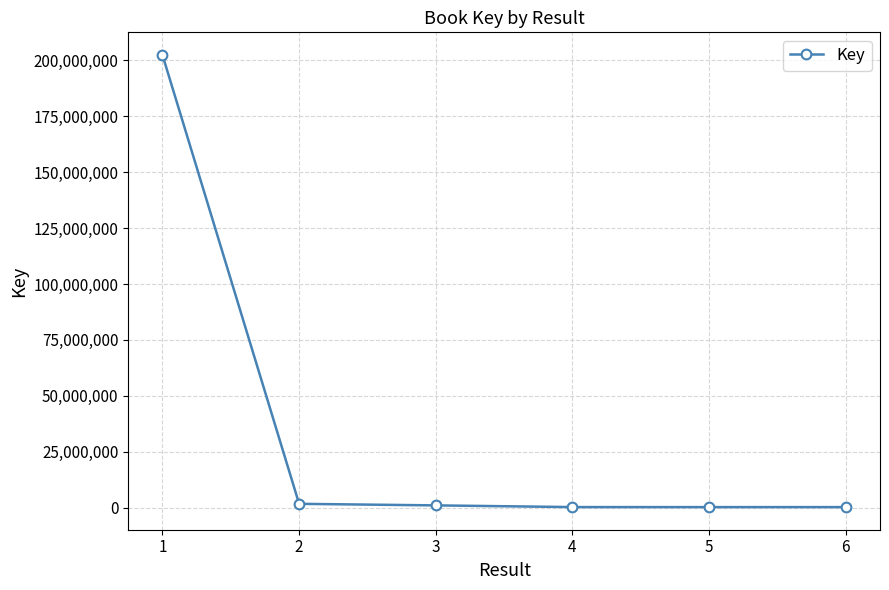

At which label is the value closest to 101325839?

2